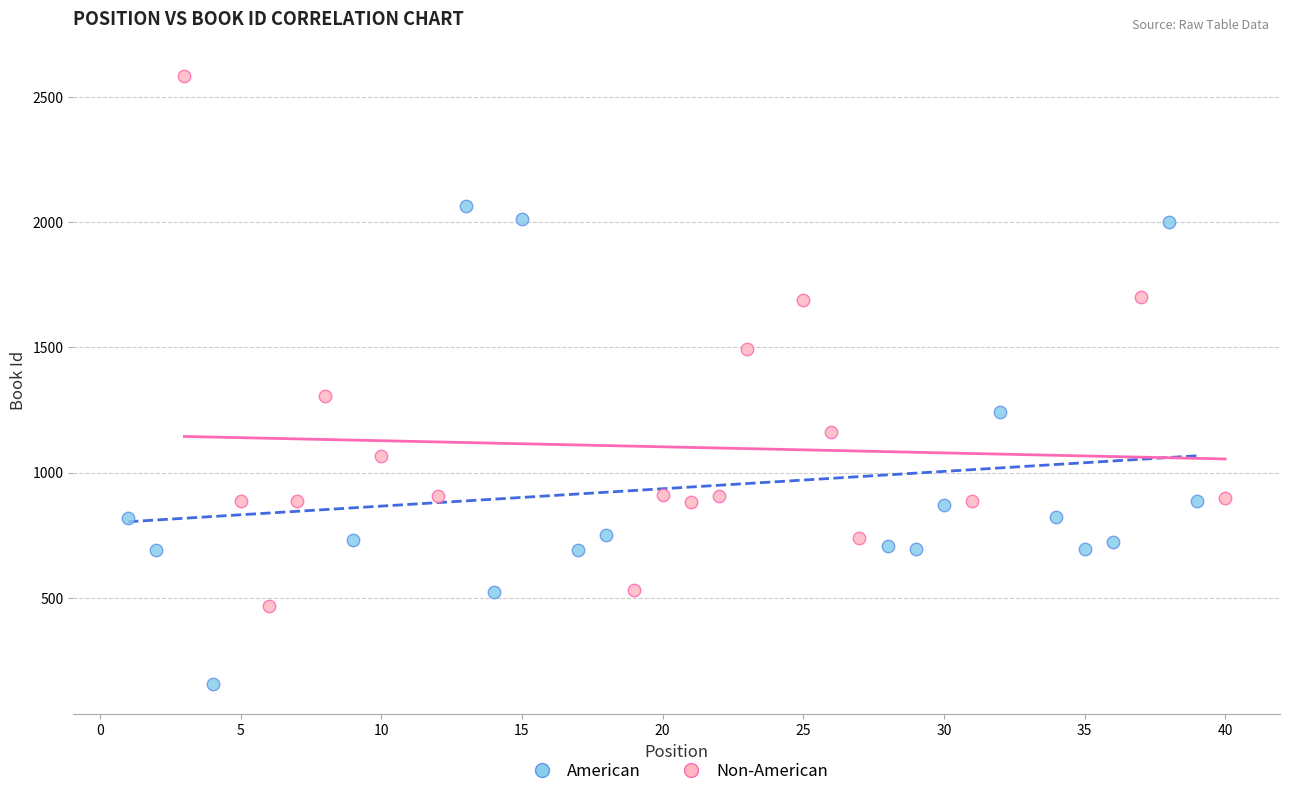

What are all the series names shown in the legend?

American, Non-American